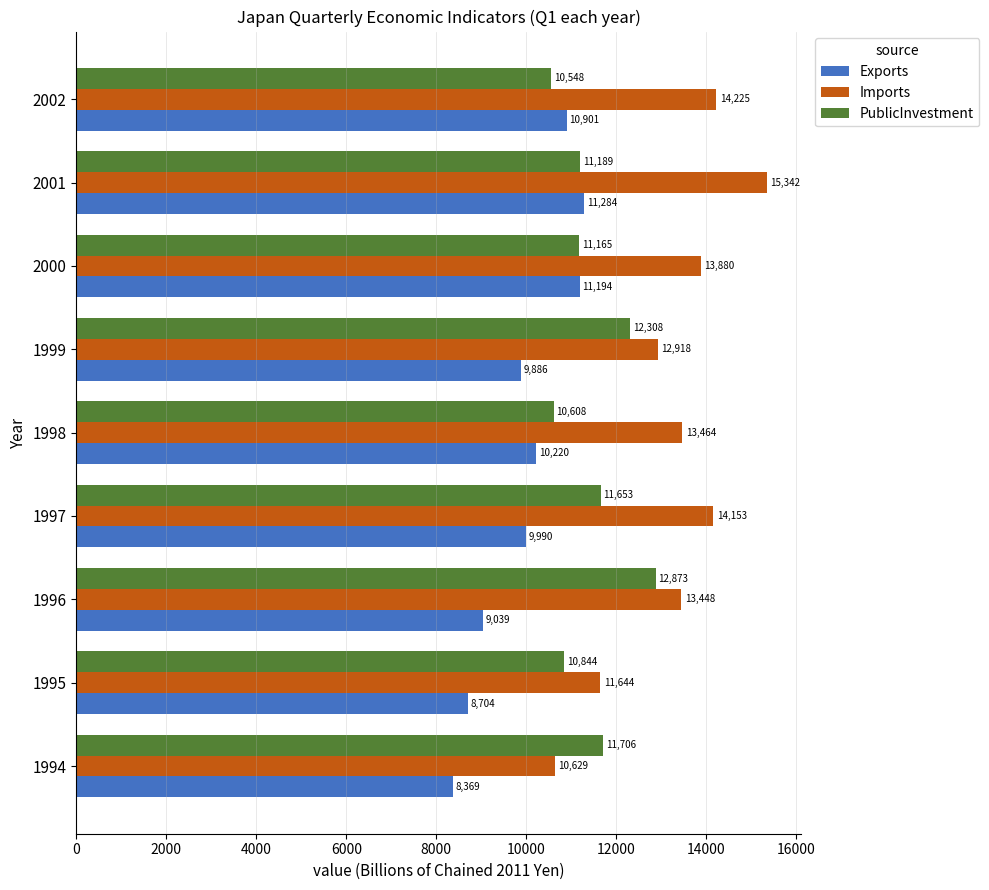

Which series has the largest range (max minus min)?

Imports